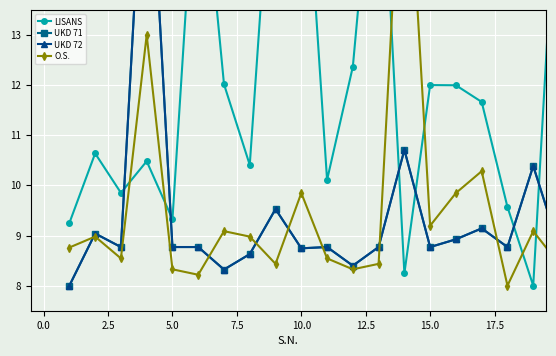

How many interior local peaks does the O.S. series have?

7